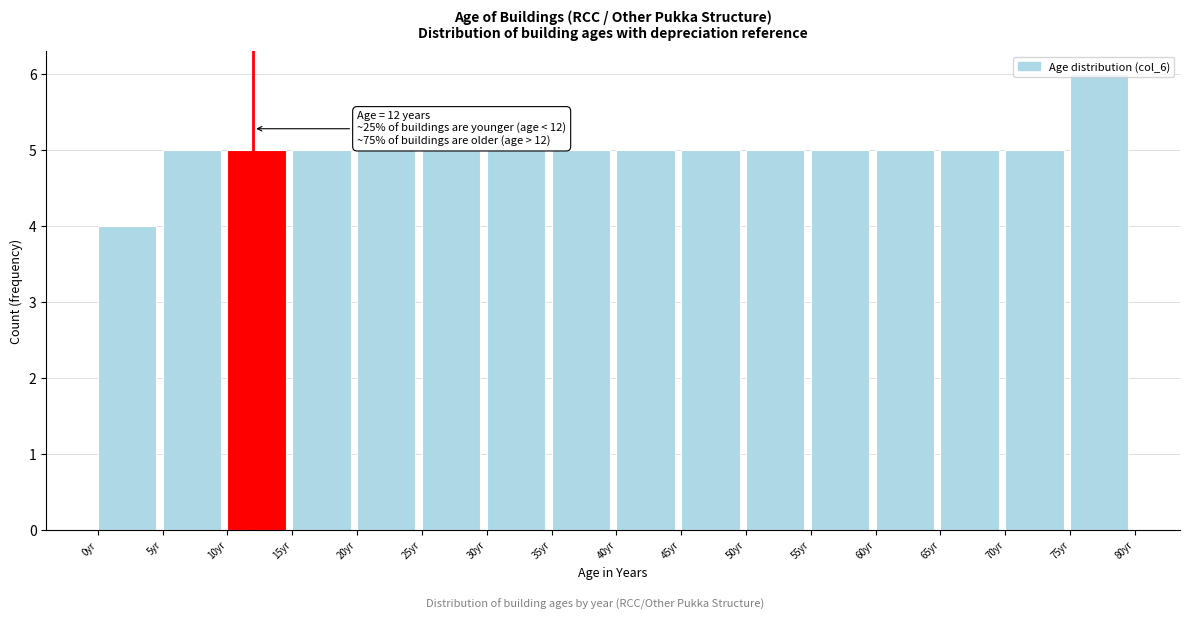

Which range on the x-axis has the tallest bar?

75 to 80